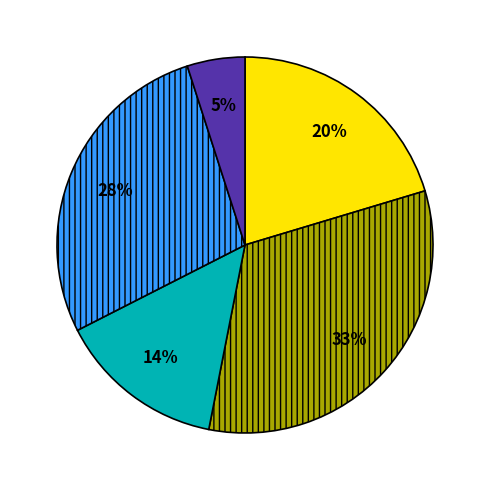

Is there any slice that represents more than half of the pie?

No